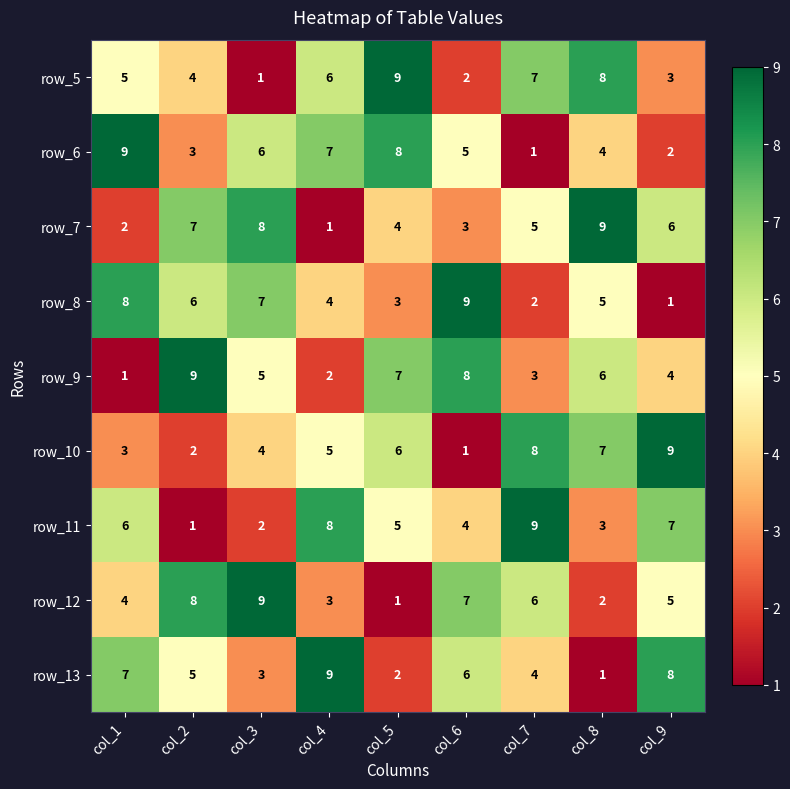

Which series changed the most between col_4 and col_7?

row_6